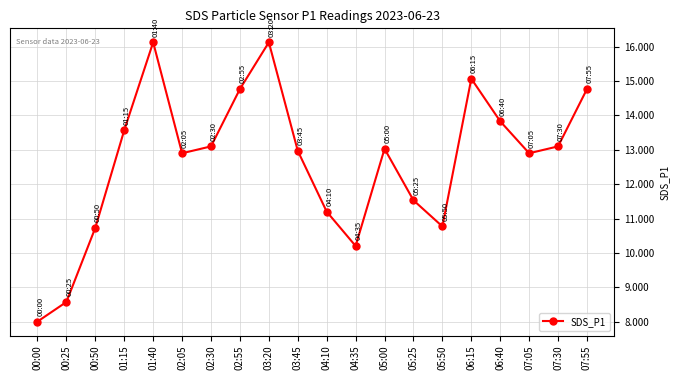

What is the smallest value displayed?

8.0